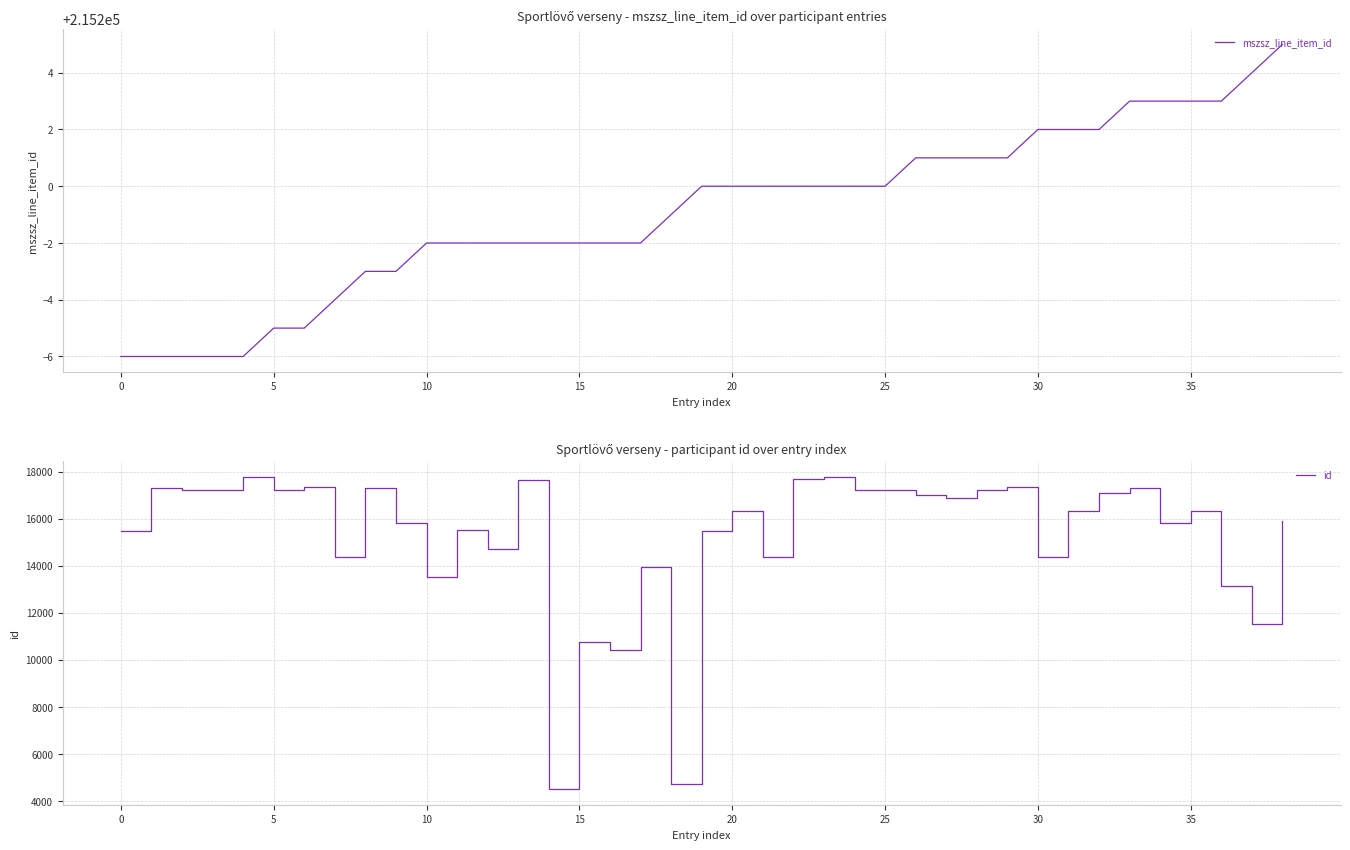

Where is mszsz_line_item_id nearest to the value 215199?

18